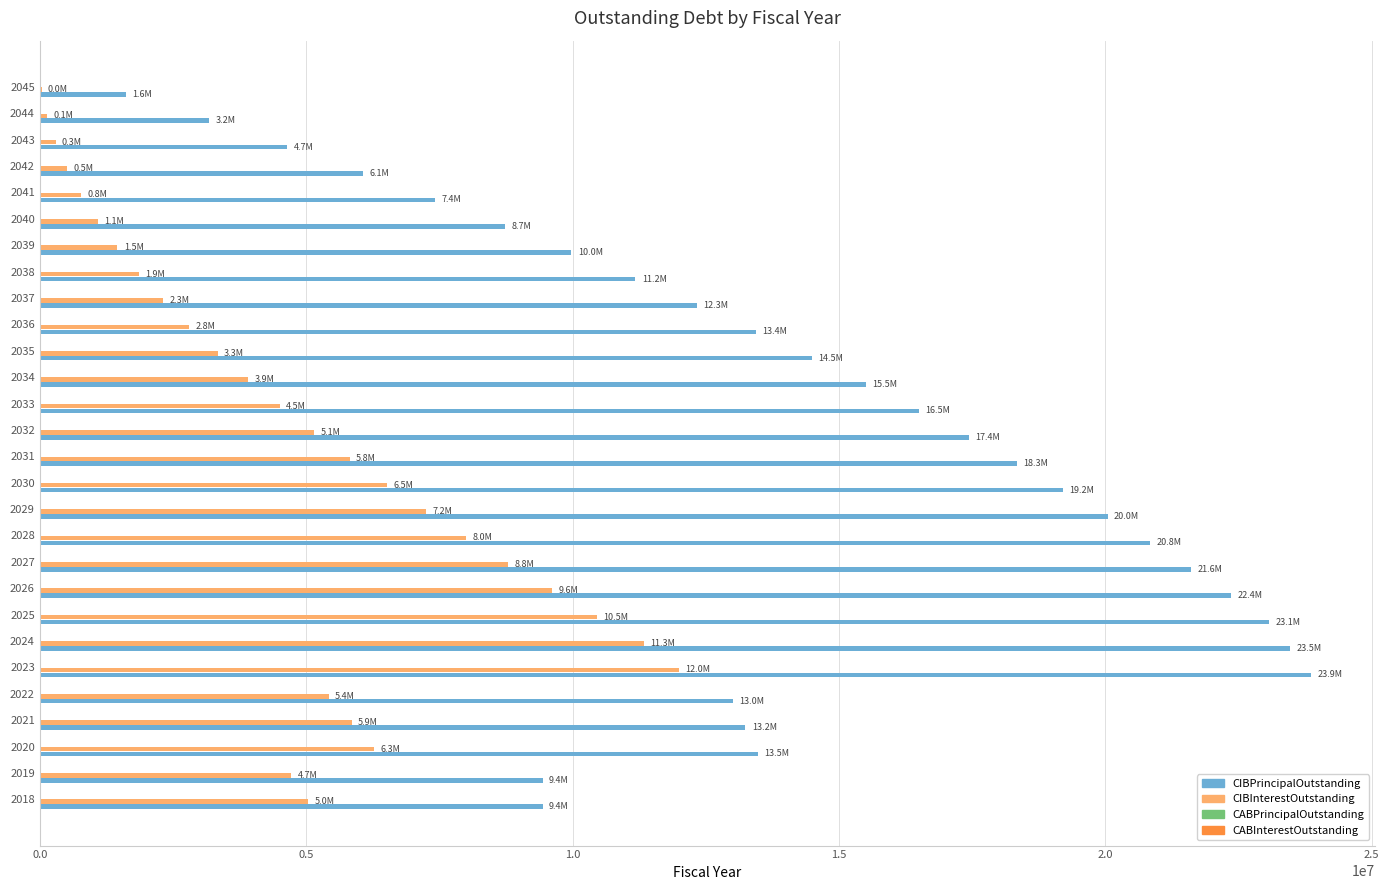

The value of CIBInterestOutstanding at 2033 is 4509056.5. True or false?

True